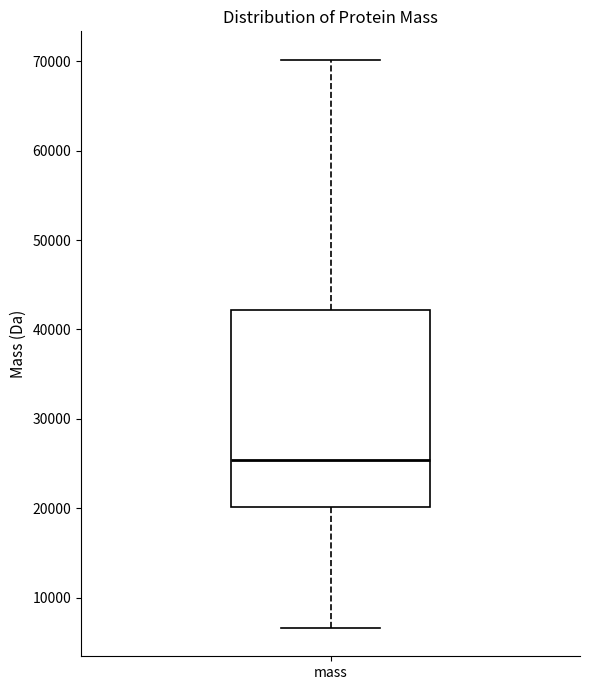

Transcribe this box plot: give where the median line is, the range the box spans, and where the two whiskers end, as read against the y-axis. The values are not printed on the chart, so give them approximately, as read against the axis.

median 25000, box 20000 to 42000, whiskers 7000 to 70000